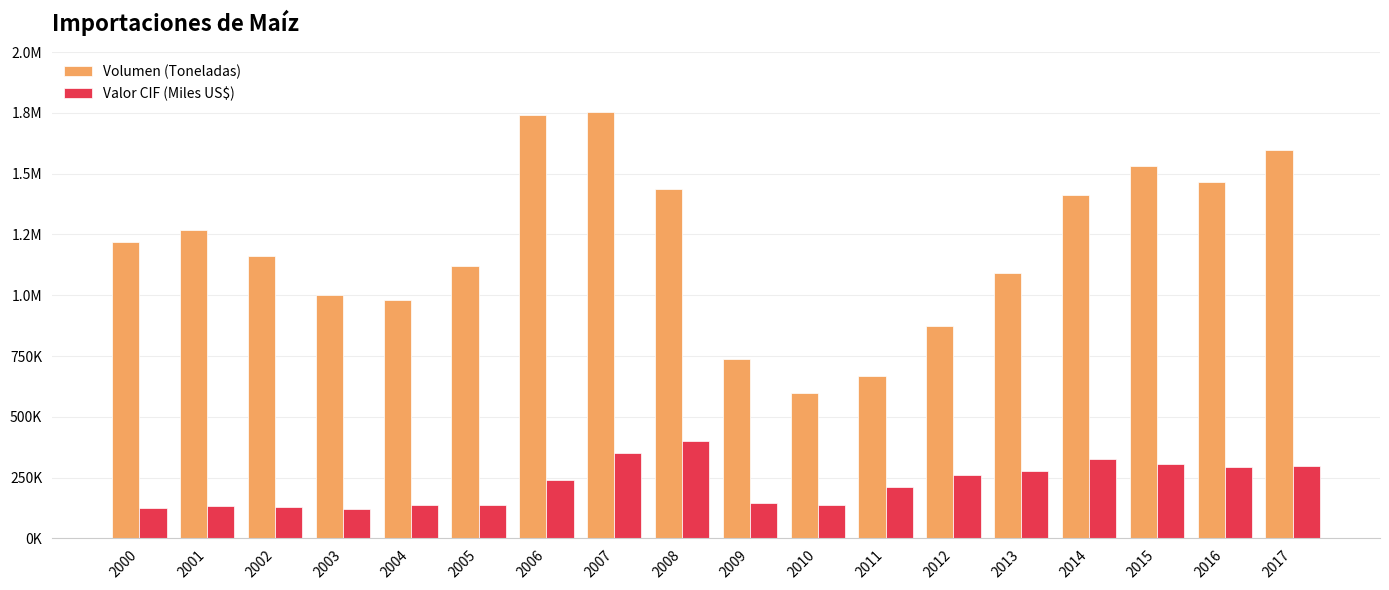

Are the bars grouped side by side (vs. stacked)?

Yes